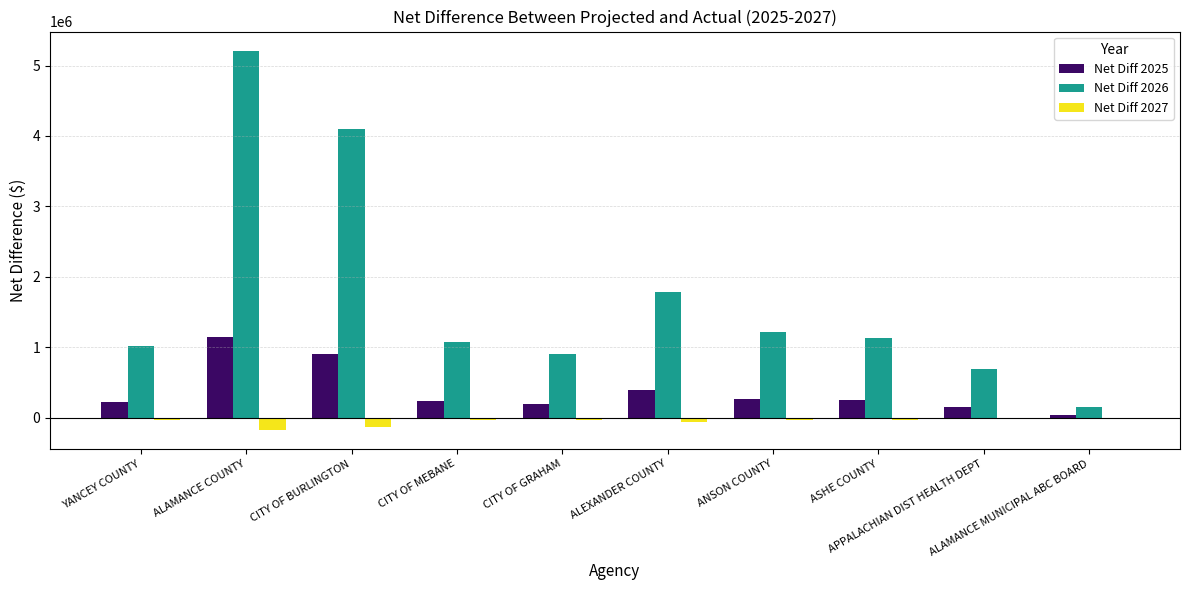

True or false: Net Diff 2026 has a value of 380725.3 at YANCEY COUNTY.

False